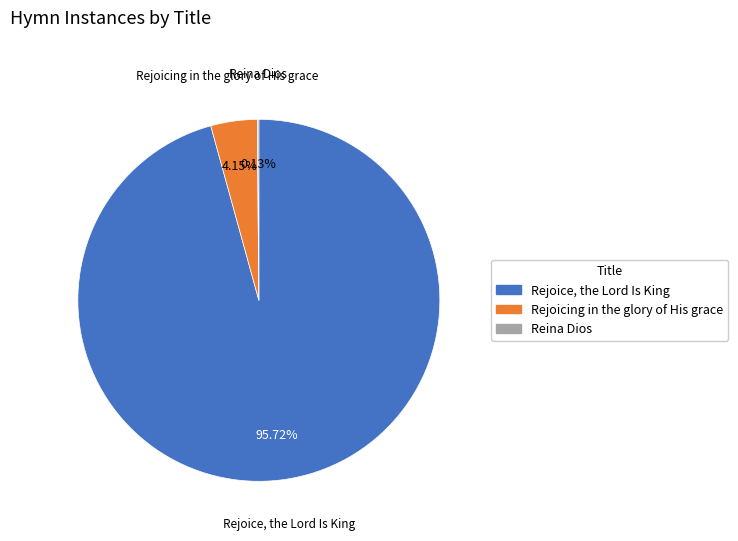

Is Rejoicing in the glory of His grace the majority of the pie?

No